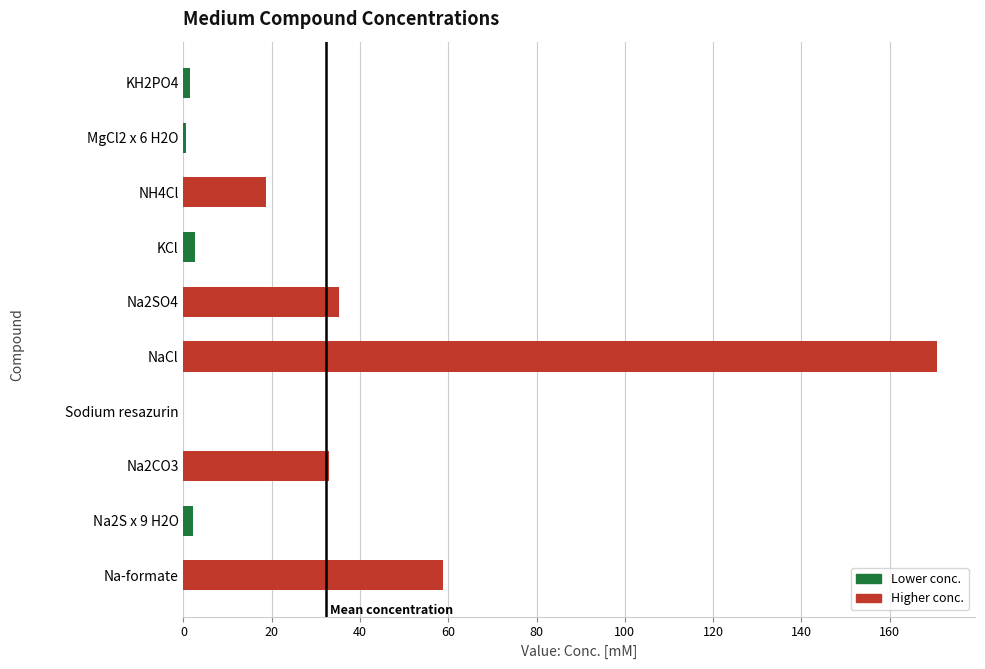

Count the number of data series in this chart.

1